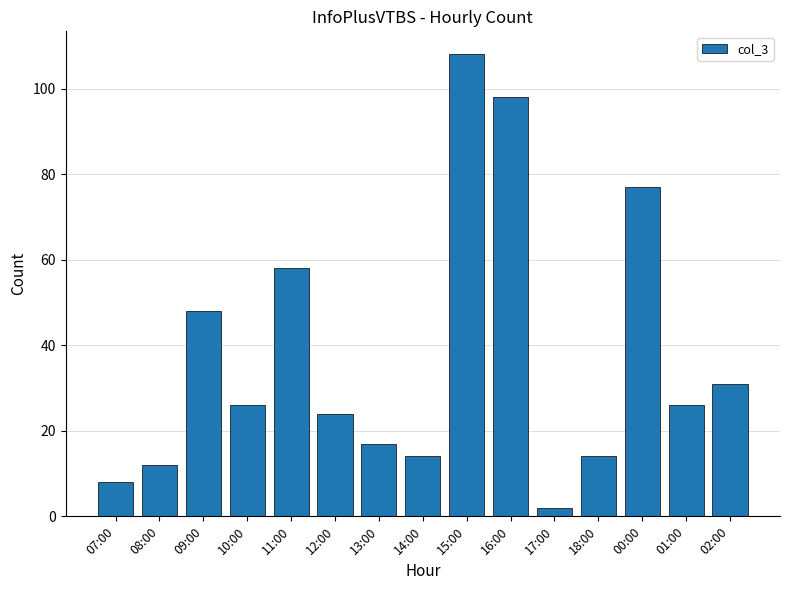

Reading right to left, extract all data points from this chart.

02:00=31	01:00=26	00:00=77	18:00=14	17:00=2	16:00=98	15:00=108	14:00=14	13:00=17	12:00=24	11:00=58	10:00=26	09:00=48	08:00=12	07:00=8